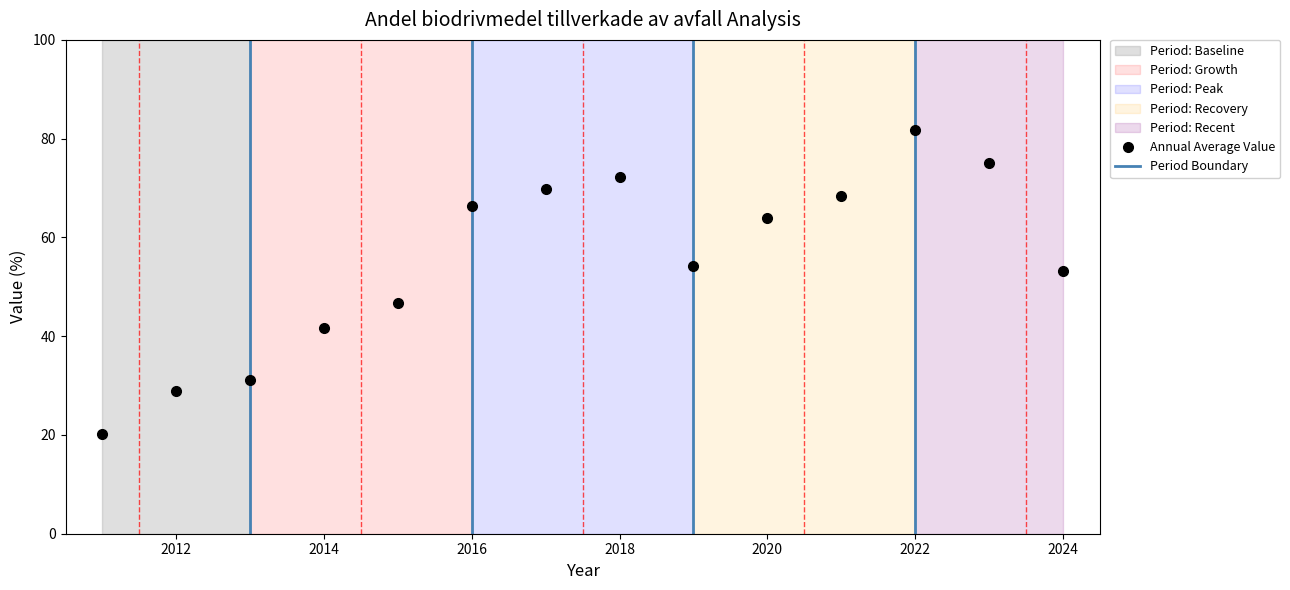

True or false: there are more than 2 points higher than both neighbors.

False